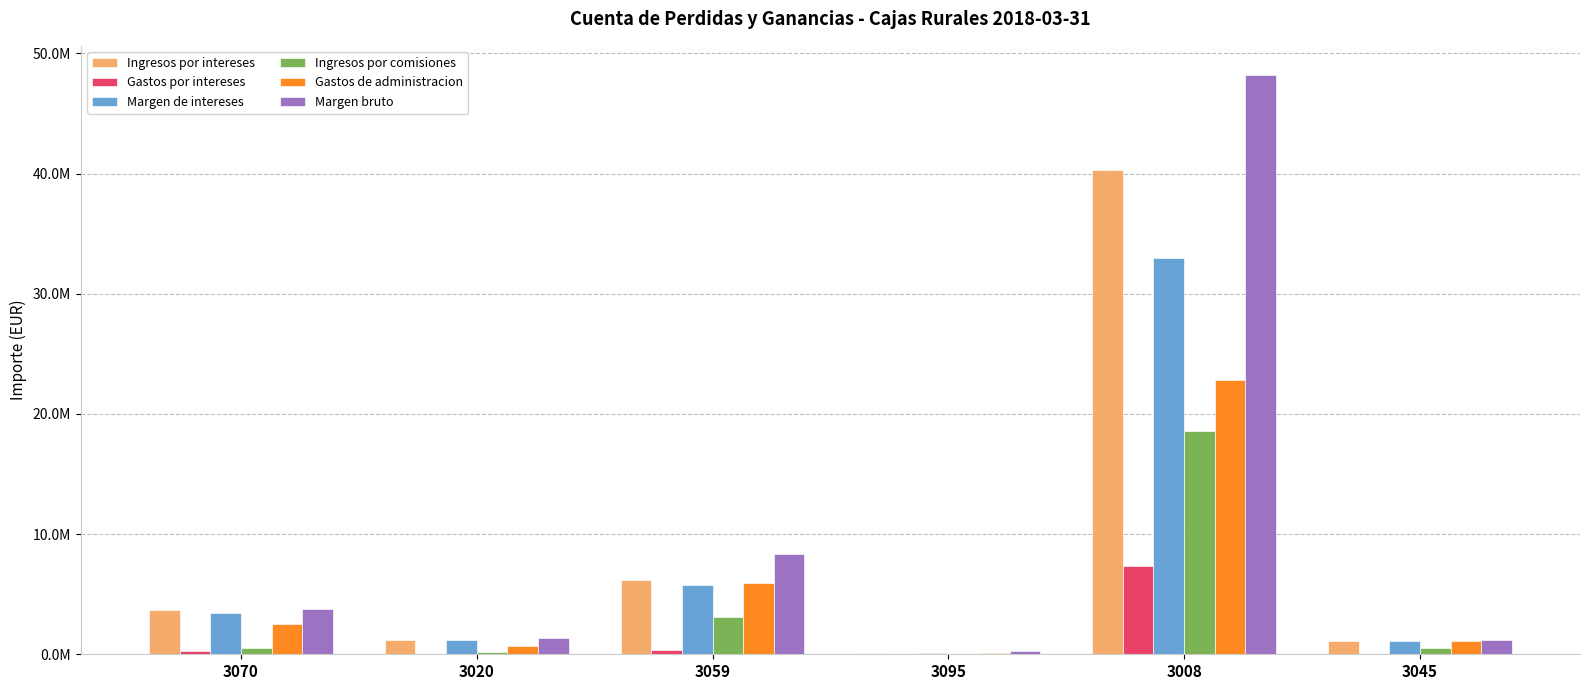

What is the label of the 6th bar from the right?

3070